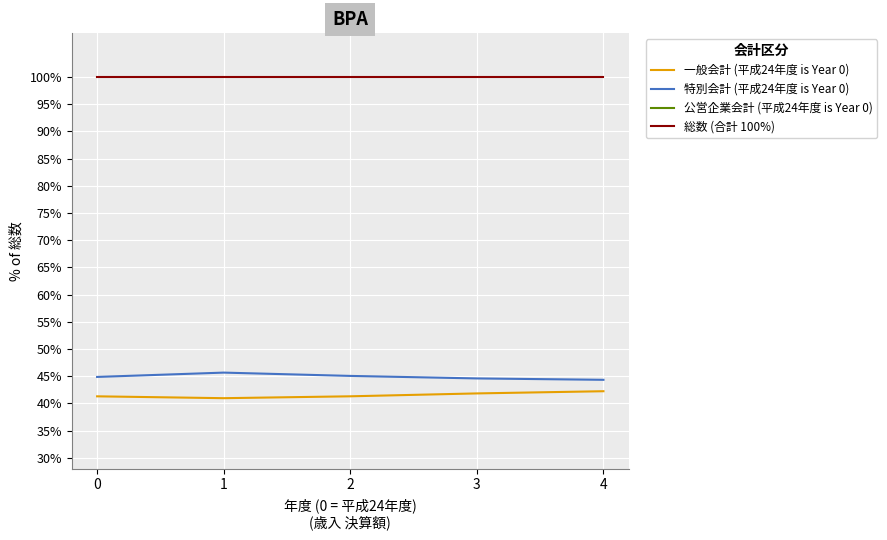

Reading left to right, transcribe all the data shown in this chart.

一般会計 (平成24年度 is Year 0): 41.3	41.0	41.3	41.8	42.2
特別会計 (平成24年度 is Year 0): 44.9	45.7	45.1	44.6	44.3
公営企業会計 (平成24年度 is Year 0): 13.8	13.4	13.6	13.6	13.4
総数 (合計 100%): 100.0	100.0	100.0	100.0	100.0